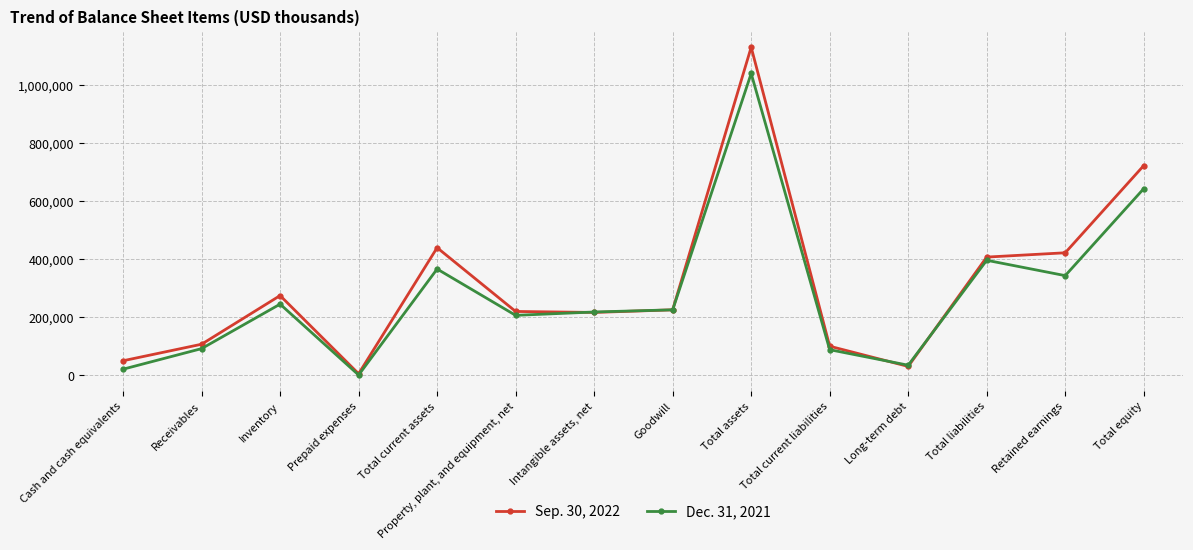

Read the Sep. 30, 2022 value at Total equity, to the nearest 50.

723850